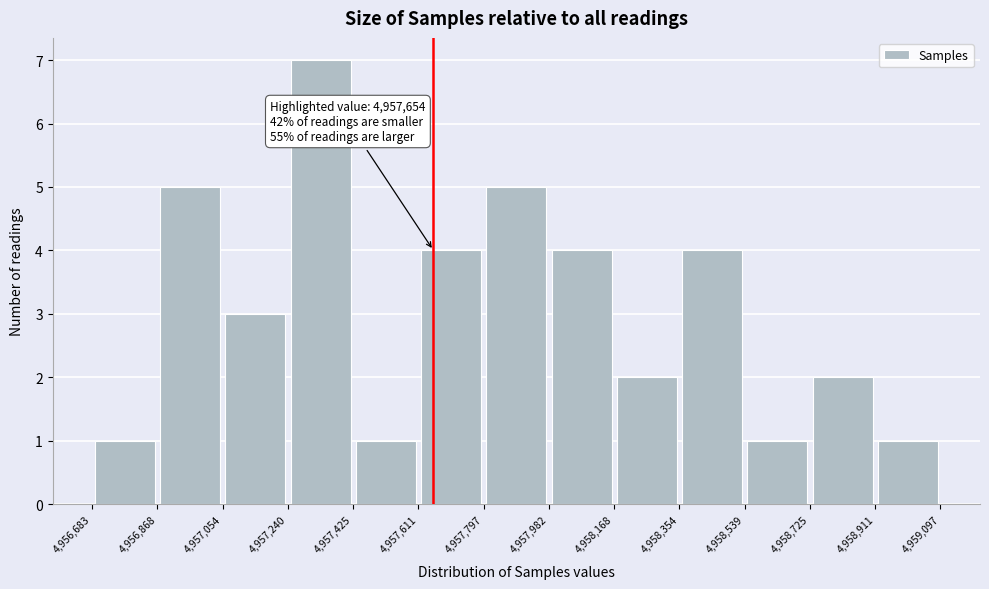

Over which range of the x-axis is the bar tallest?

4,957,240 to 4,957,425